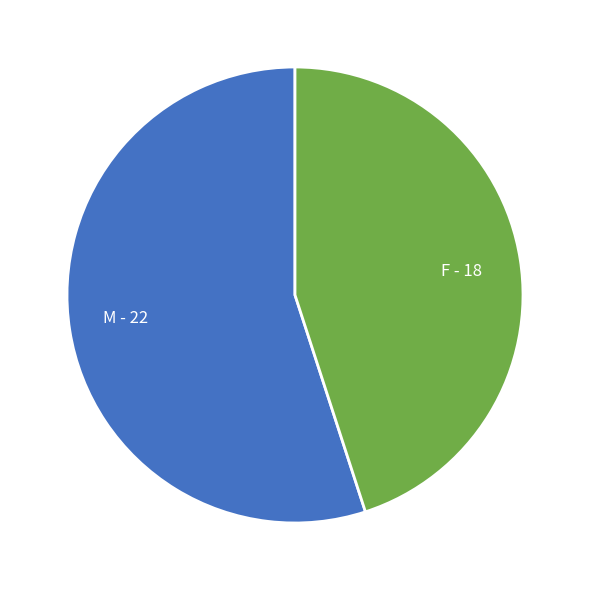

Is M the majority of the pie?

Yes